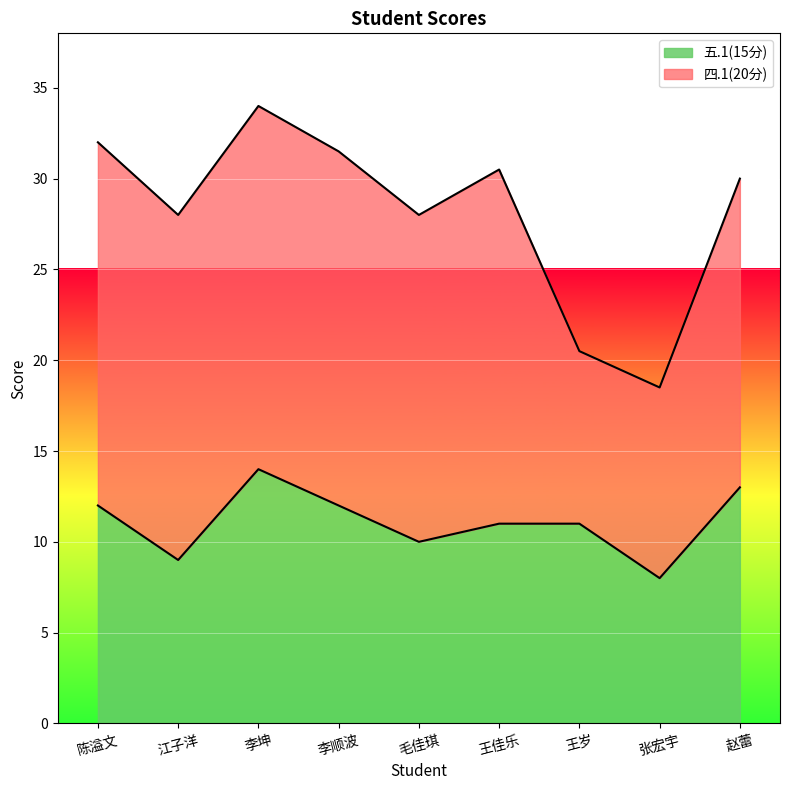

List the labels in order of value, largest first.

李坤, 赵蕾, 陈溢文, 李顺波, 王佳乐, 王岁, 毛佳琪, 江子洋, 张宏宇